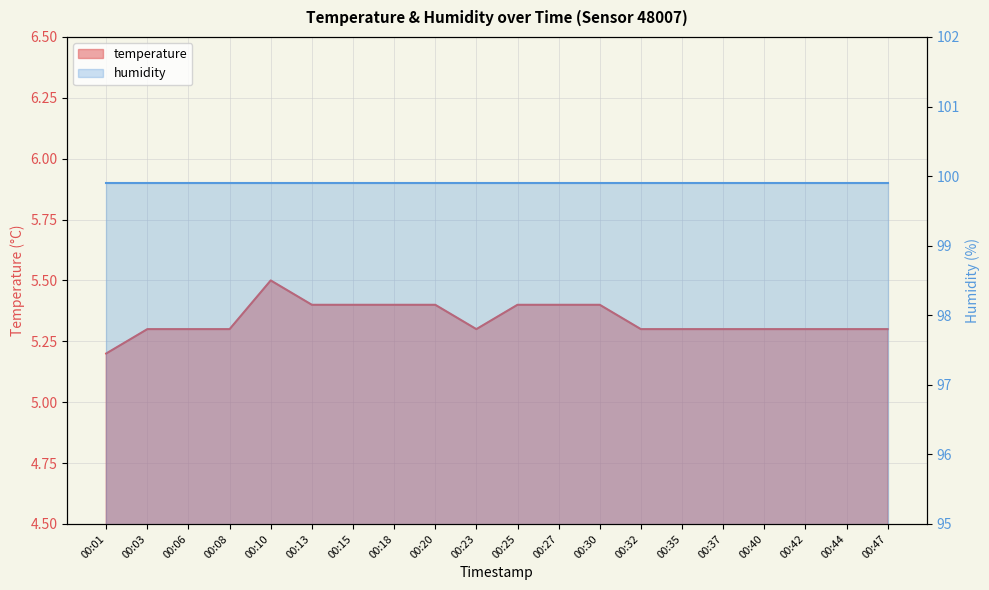

Rank the categories by value from lowest to highest.

00:01, 00:03, 00:06, 00:08, 00:23, 00:32, 00:35, 00:37, 00:40, 00:42, 00:44, 00:47, 00:13, 00:15, 00:18, 00:20, 00:25, 00:27, 00:30, 00:10